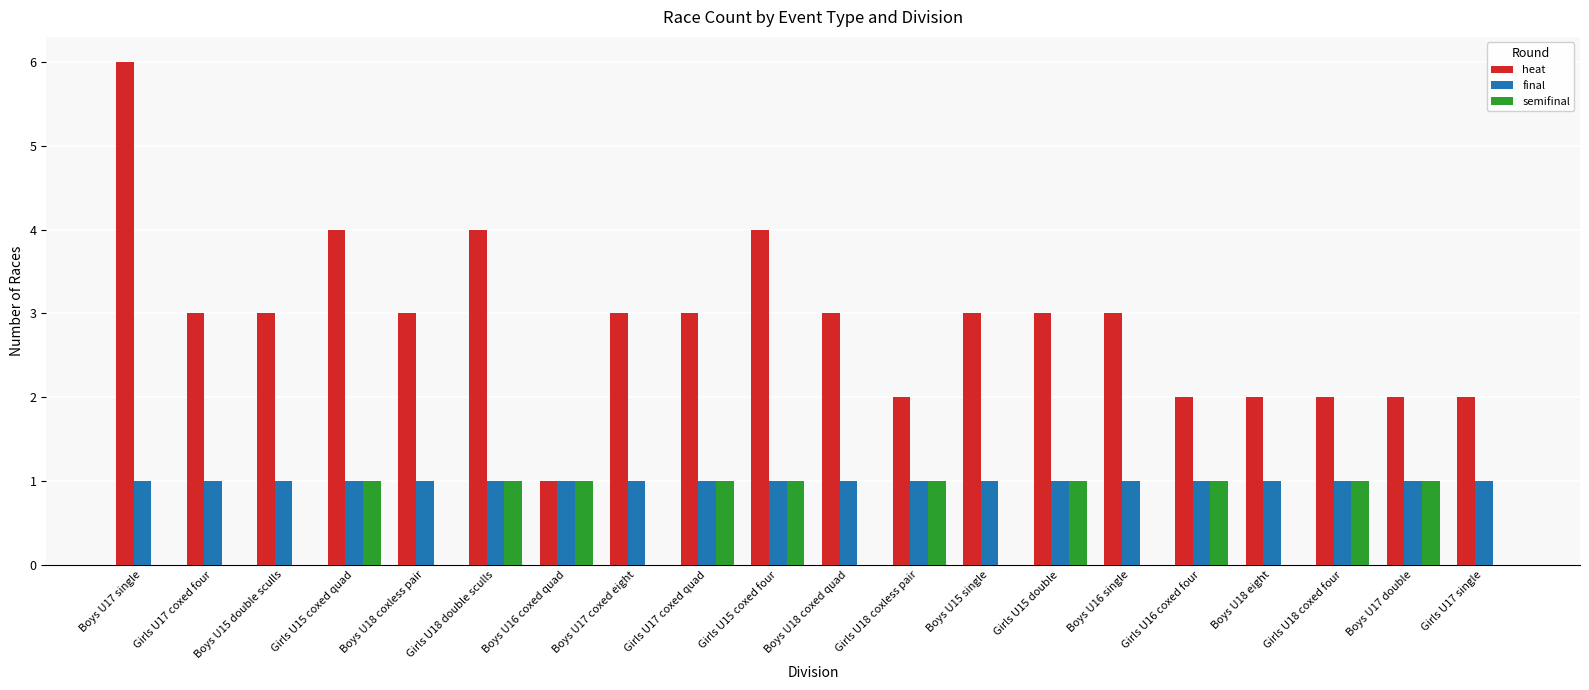

Are the bars grouped side by side (vs. stacked)?

Yes